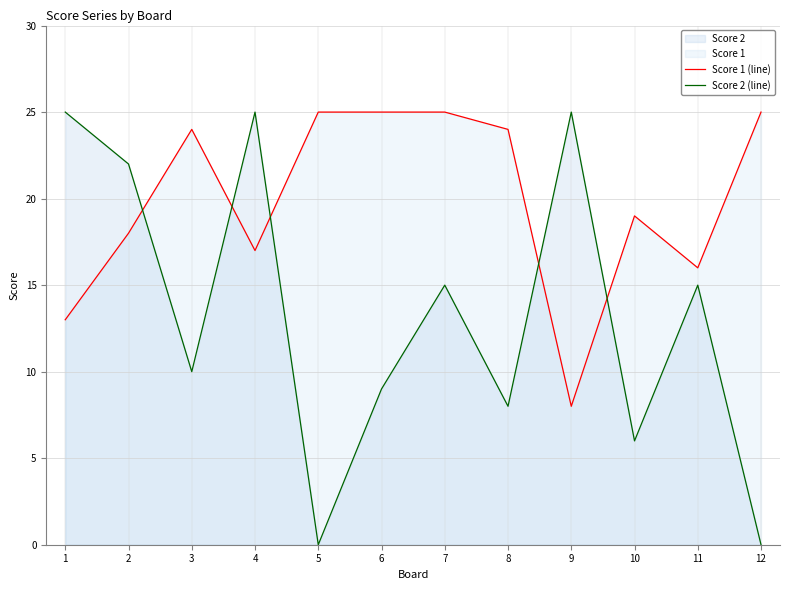

At which category does the chart reach its minimum across all series?

5